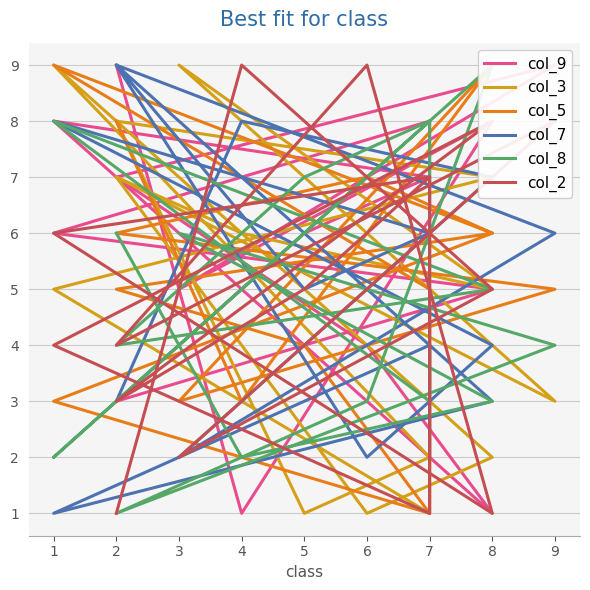

Where do col_9 and col_2 first cross each other?

7 and 7